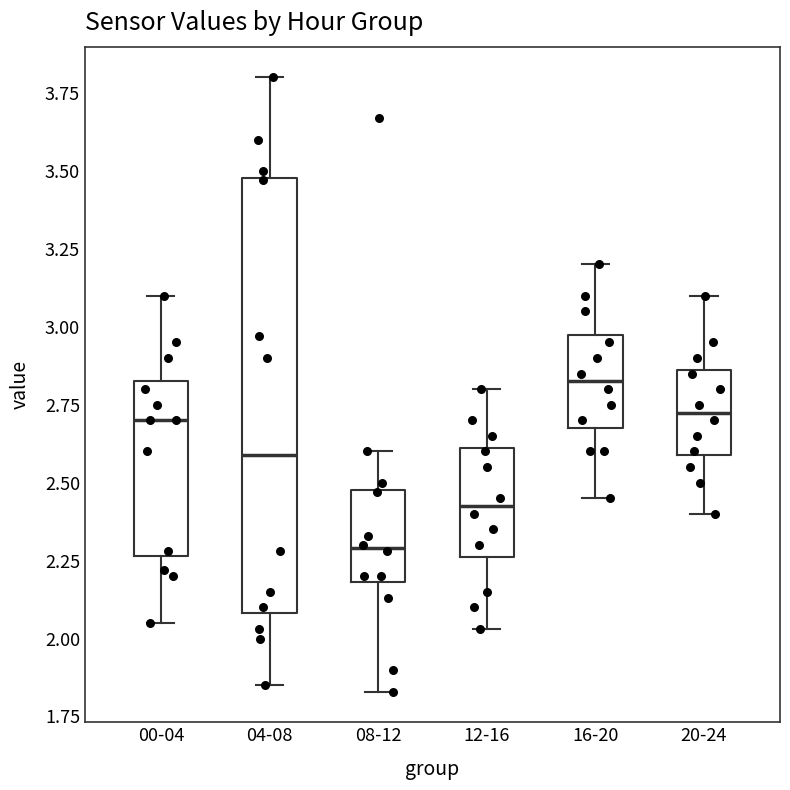

Where is the upper edge of the box for 12-16 on the y-axis? The values are not printed on the chart, so give them approximately, as read against the axis.

2.60